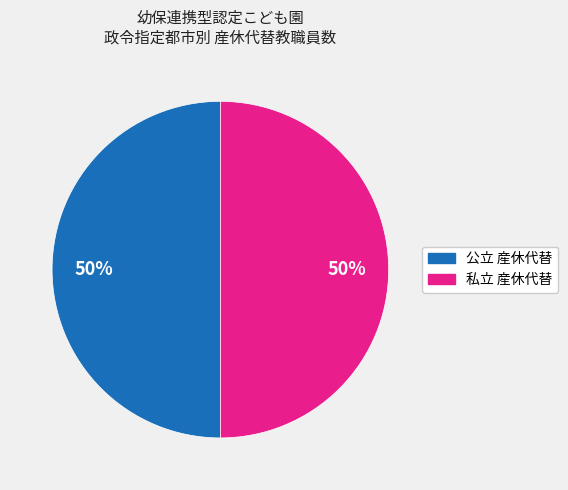

To the nearest percent, what is the average slice percentage?

50%